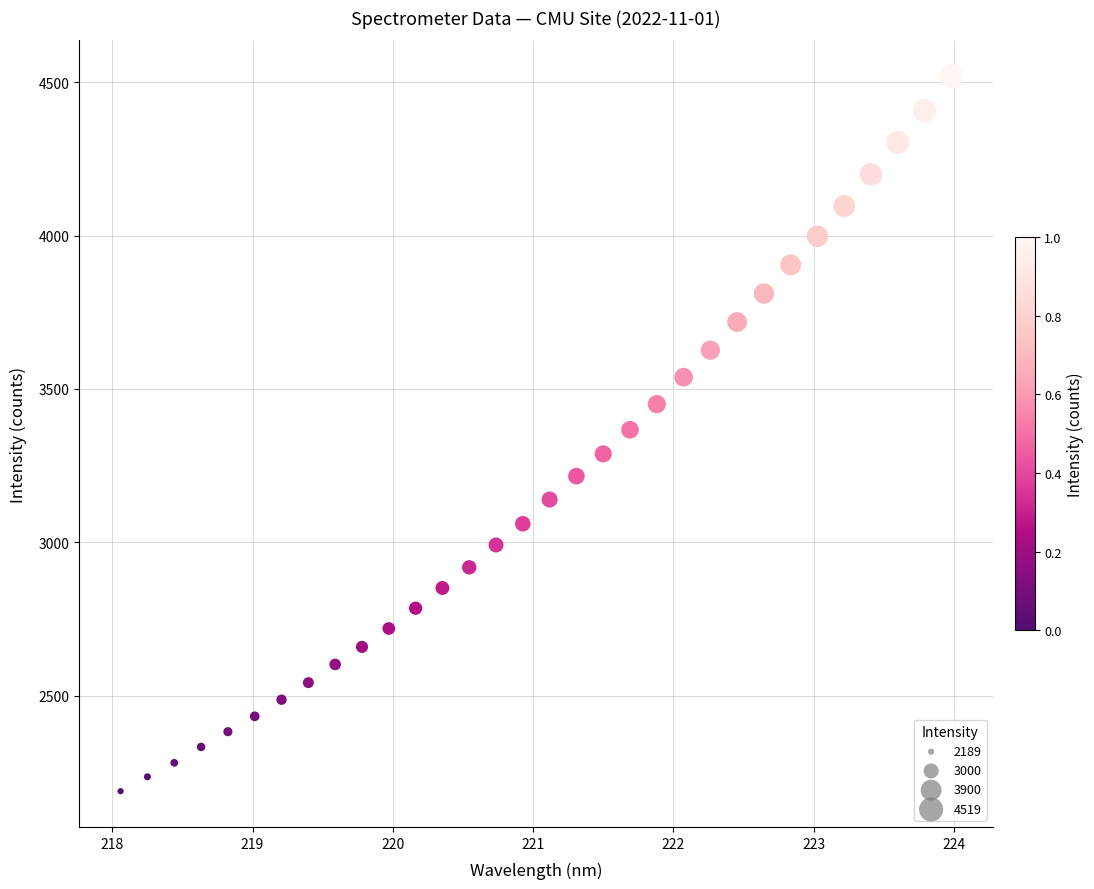

What is the range of X values (max minus min)?

5.9